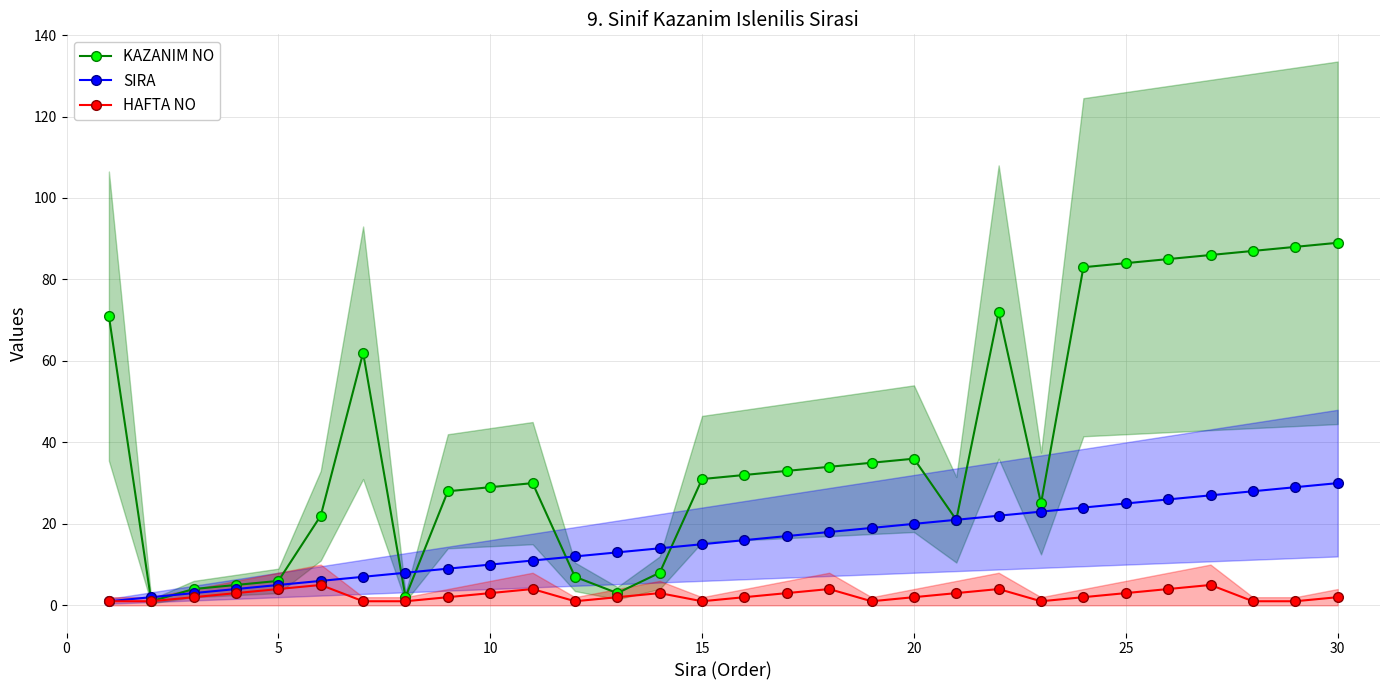

What is the value of the HAFTA NO point at the 25th from the left?

3